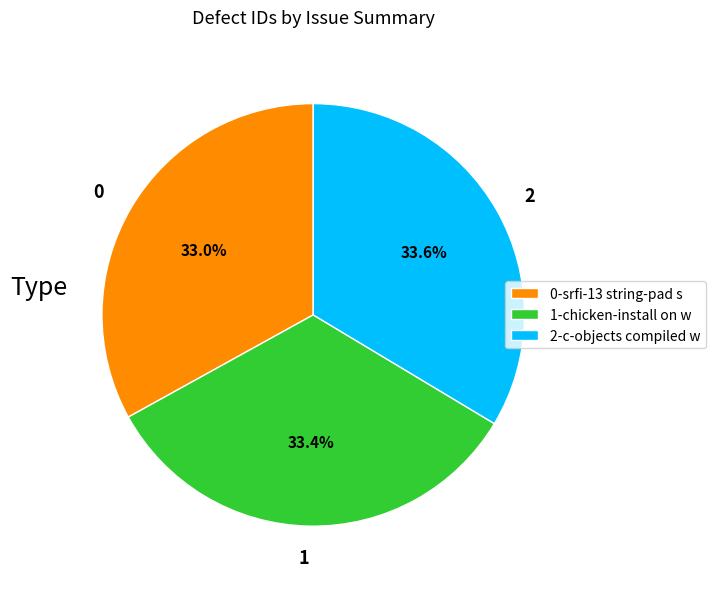

Is there any slice that represents more than half of the pie?

No